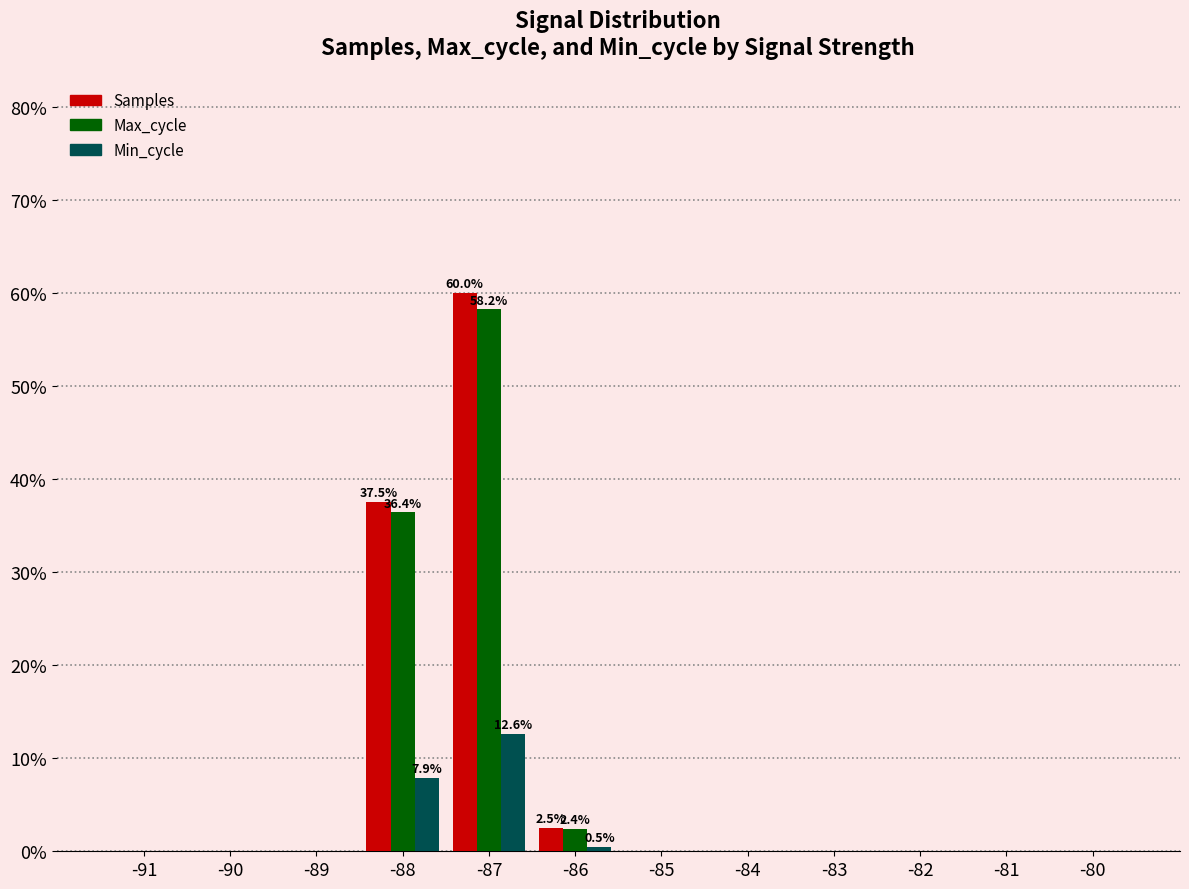

At which label is Samples closest to 30?

-88